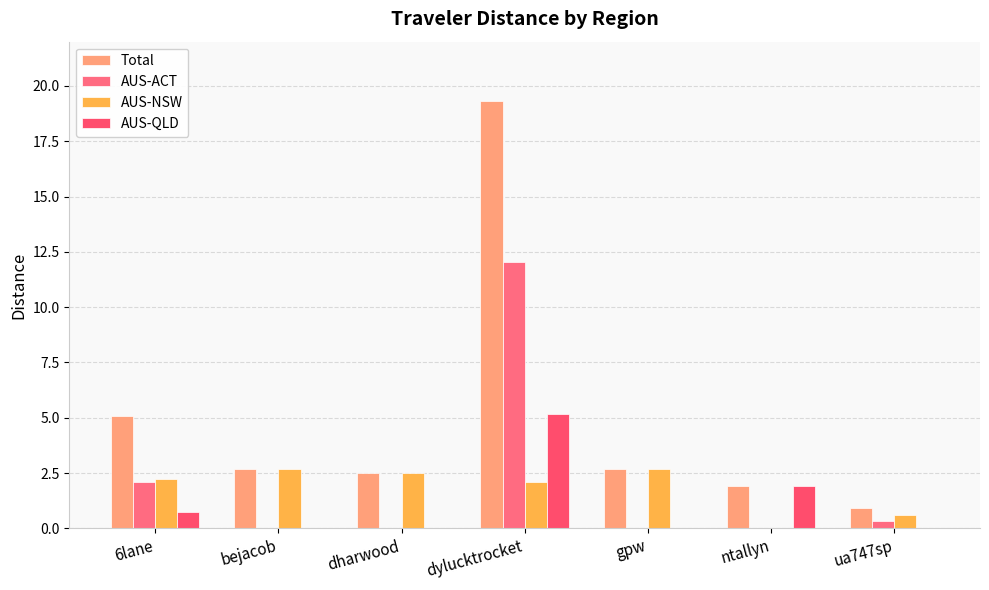

Count the number of categories in the chart.

7